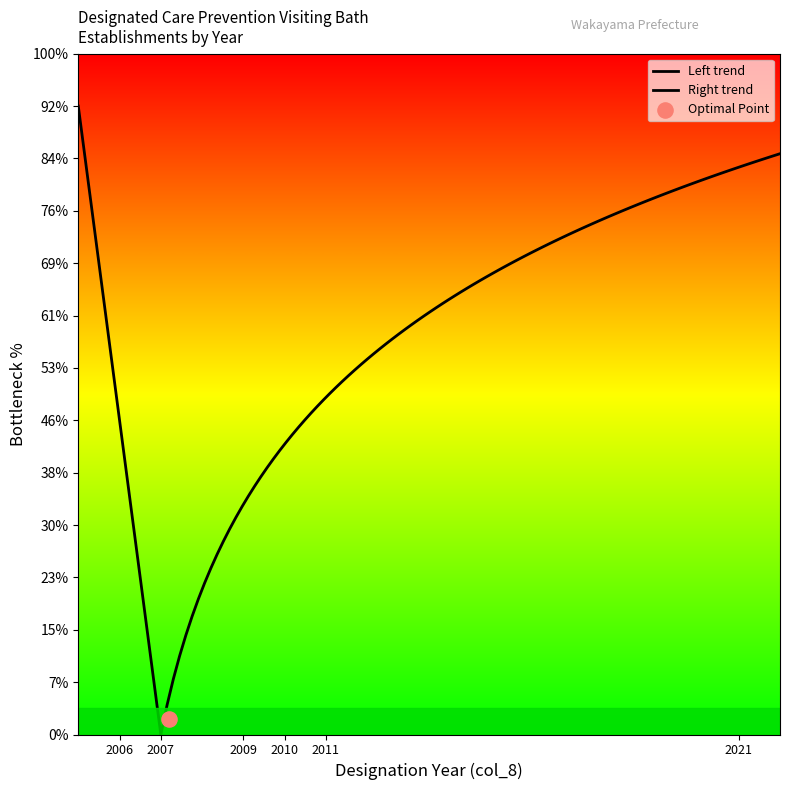

At how many categories does at least one series exceed 8?

4